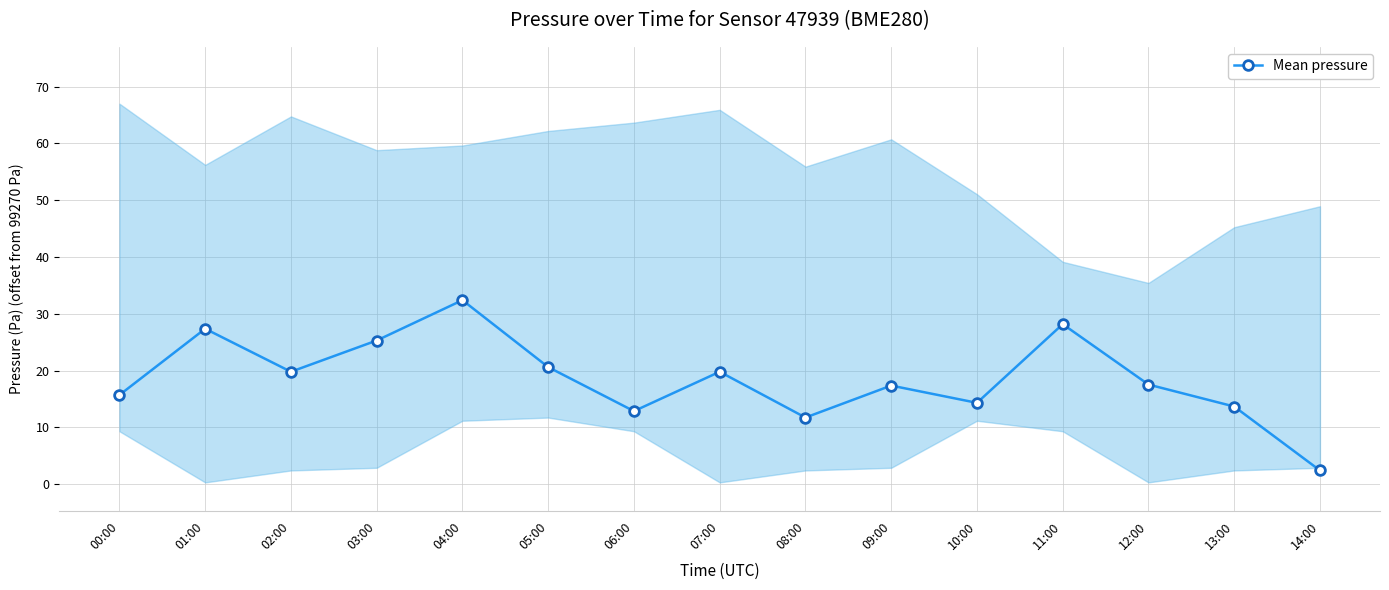

The chart shows a value of 32.4 at 04:00. True or false?

True